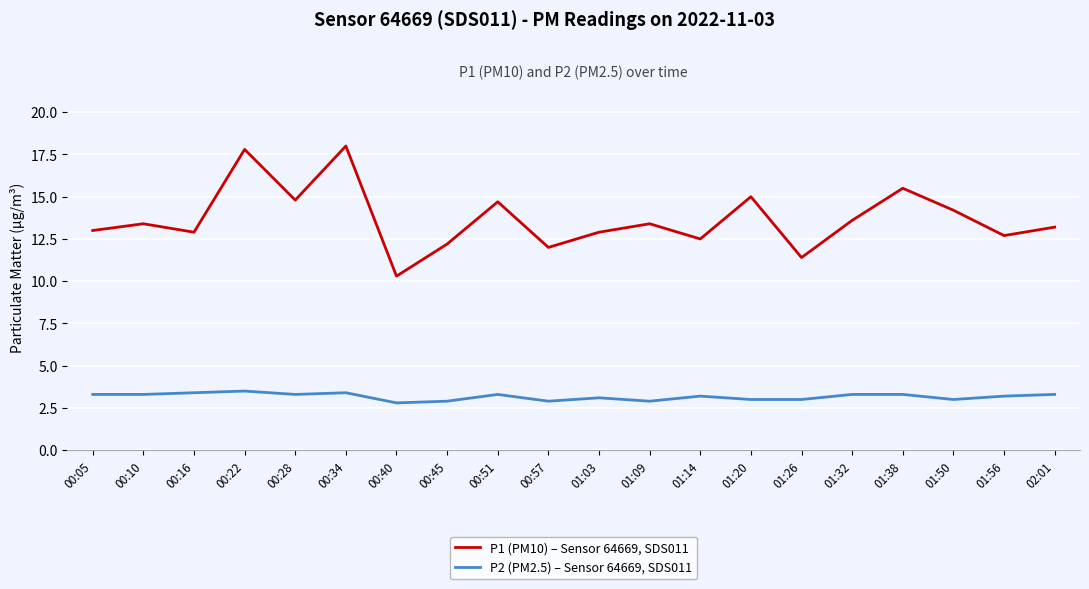

Reading left to right, transcribe all the data shown in this chart.

P1 (PM10) – Sensor 64669, SDS011: 13.0	13.4	12.9	17.8	14.8	18.0	10.3	12.2	14.7	12.0	12.9	13.4	12.5	15.0	11.4	13.6	15.5	14.2	12.7	13.2
P2 (PM2.5) – Sensor 64669, SDS011: 3.3	3.3	3.4	3.5	3.3	3.4	2.8	2.9	3.3	2.9	3.1	2.9	3.2	3.0	3.0	3.3	3.3	3.0	3.2	3.3